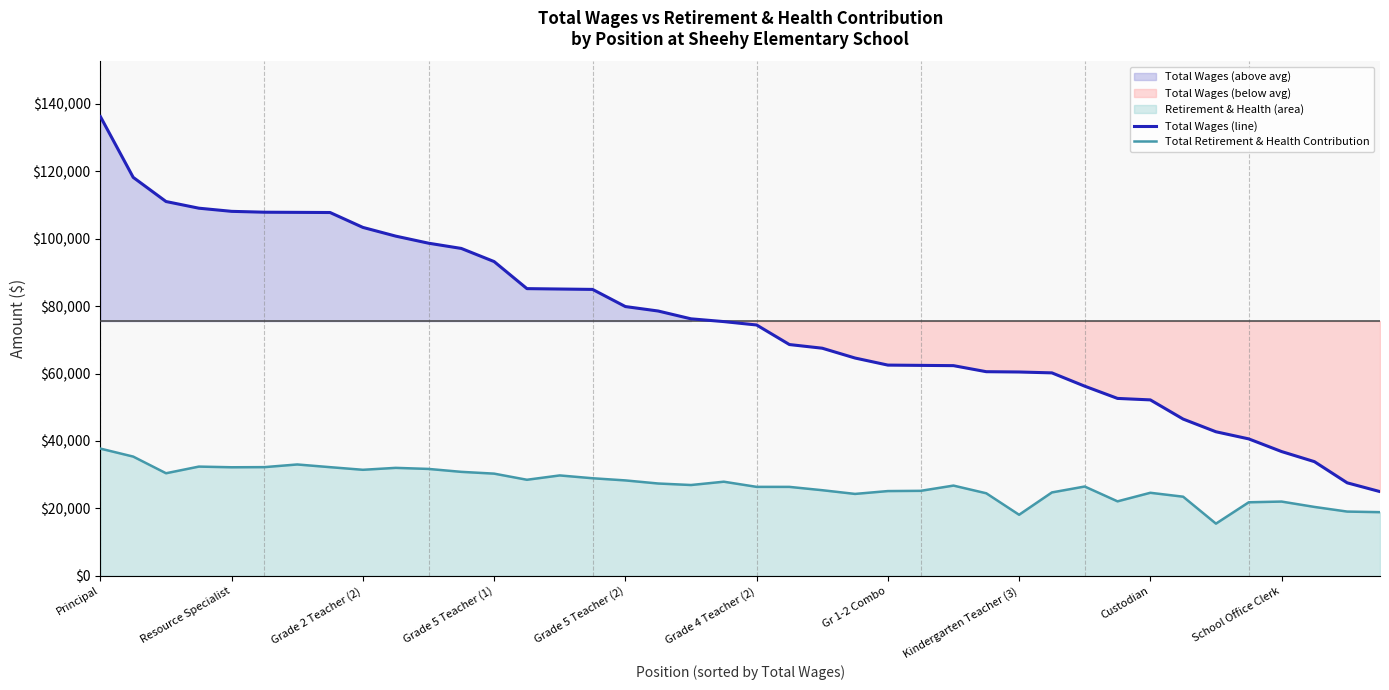

At 18, list the series in order from largest to smallest.

Total Wages (line), Total Retirement & Health Contribution